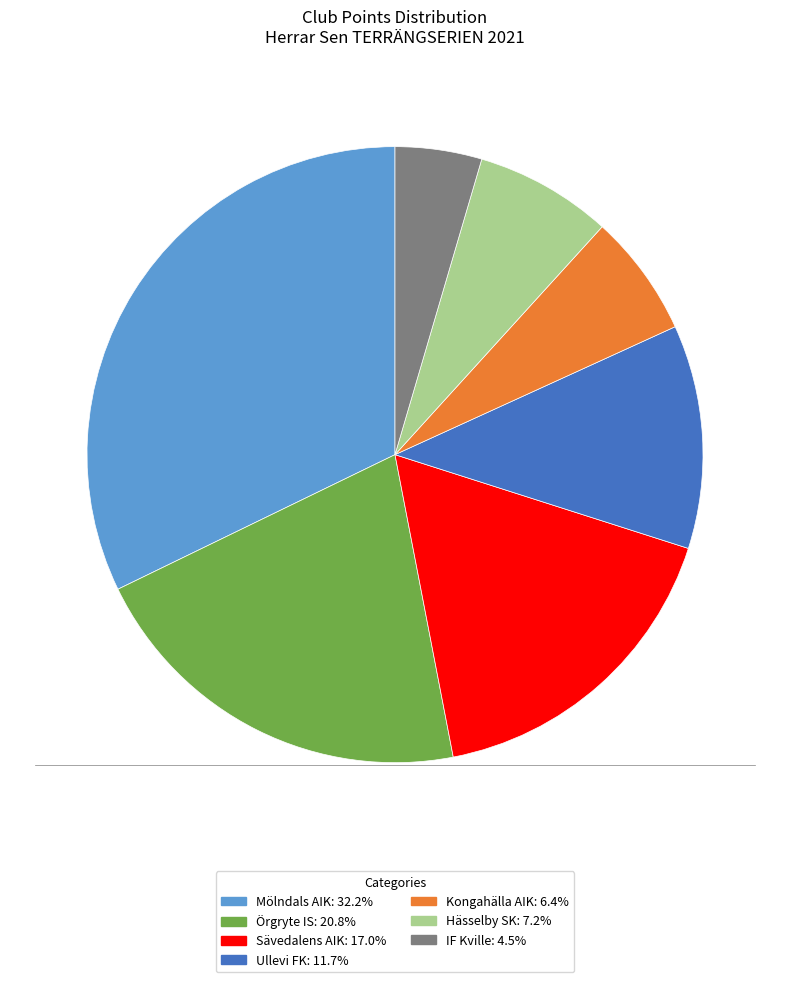

Is the sum of Sävedalens AIK and Hässelby SK greater than half?

No